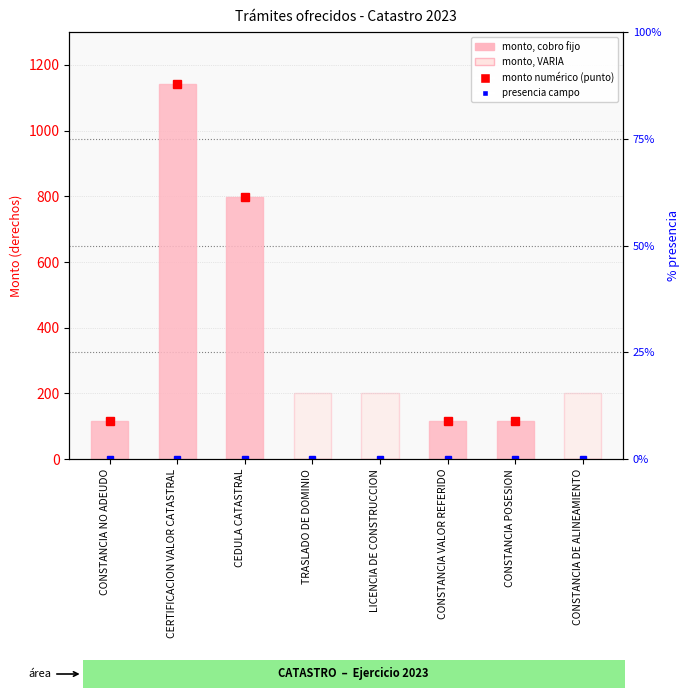

Are the bars grouped side by side (vs. stacked)?

No